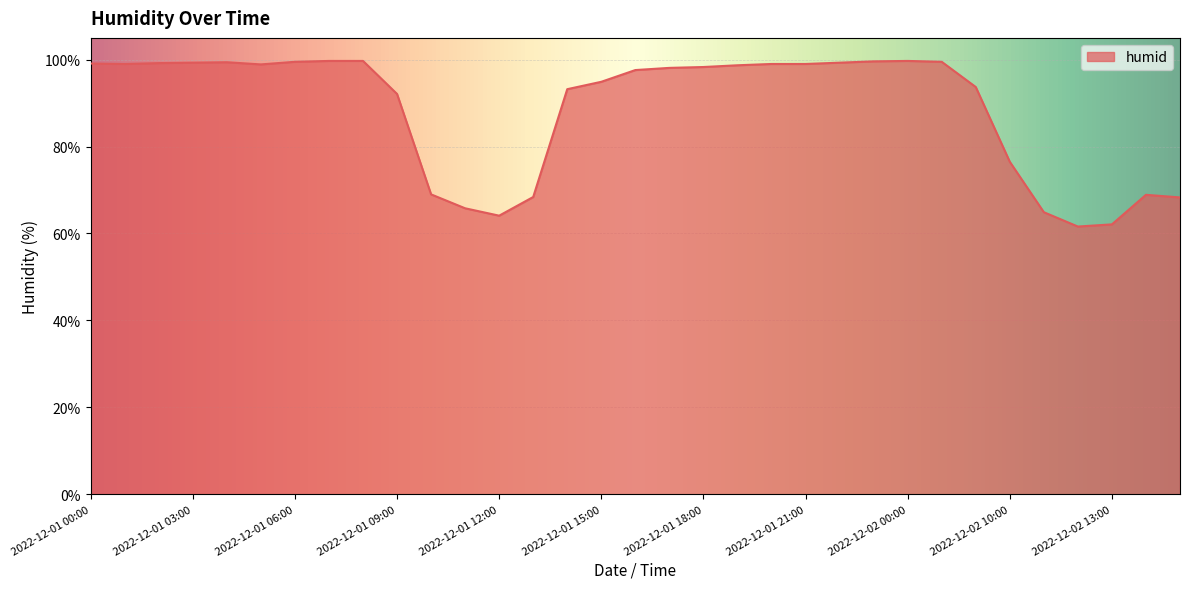

What is the difference between the maximum and minimum values?

38.1